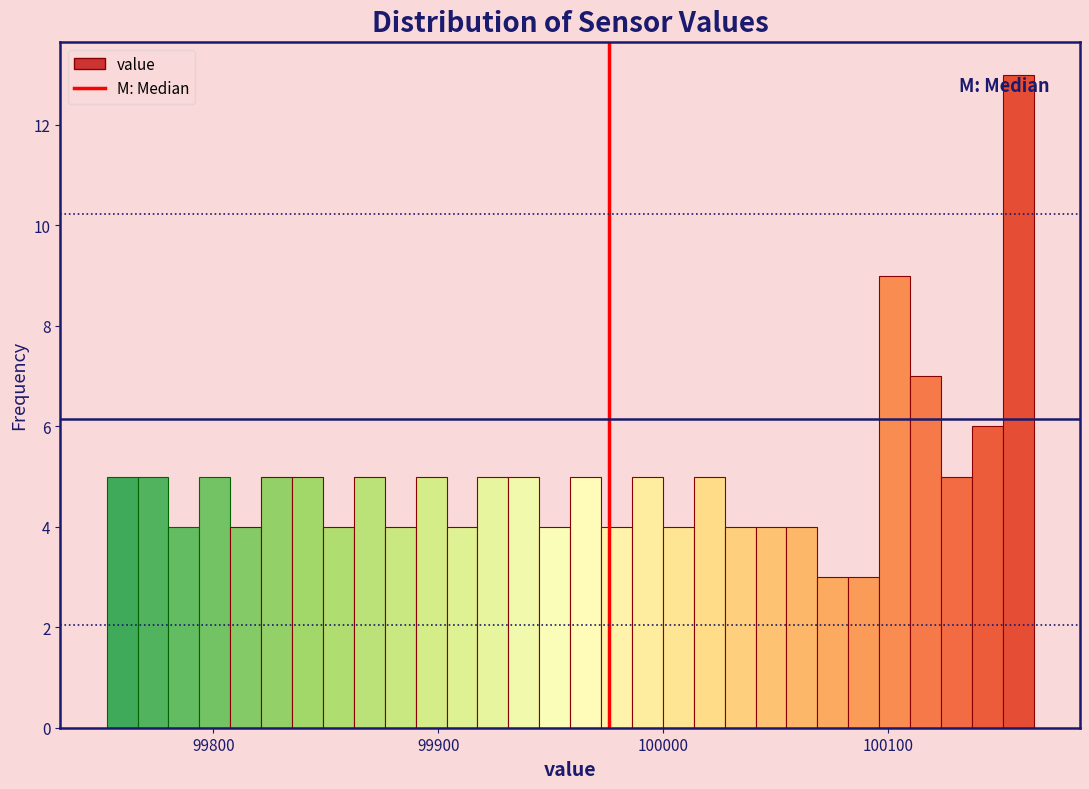

Read against the x-axis, roughly where is the centre of the tallest bar?

100160